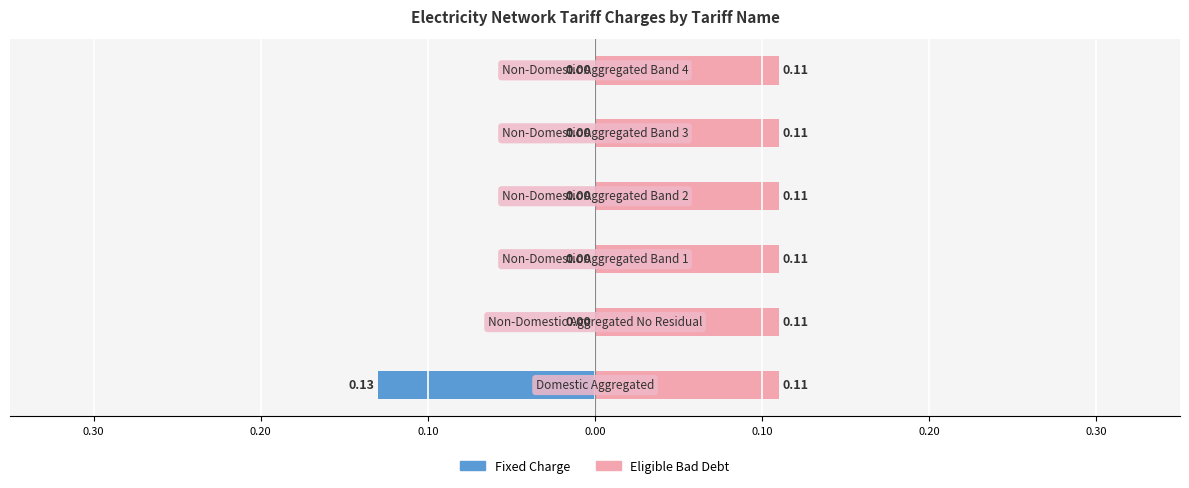

How many bars are there in total?

12